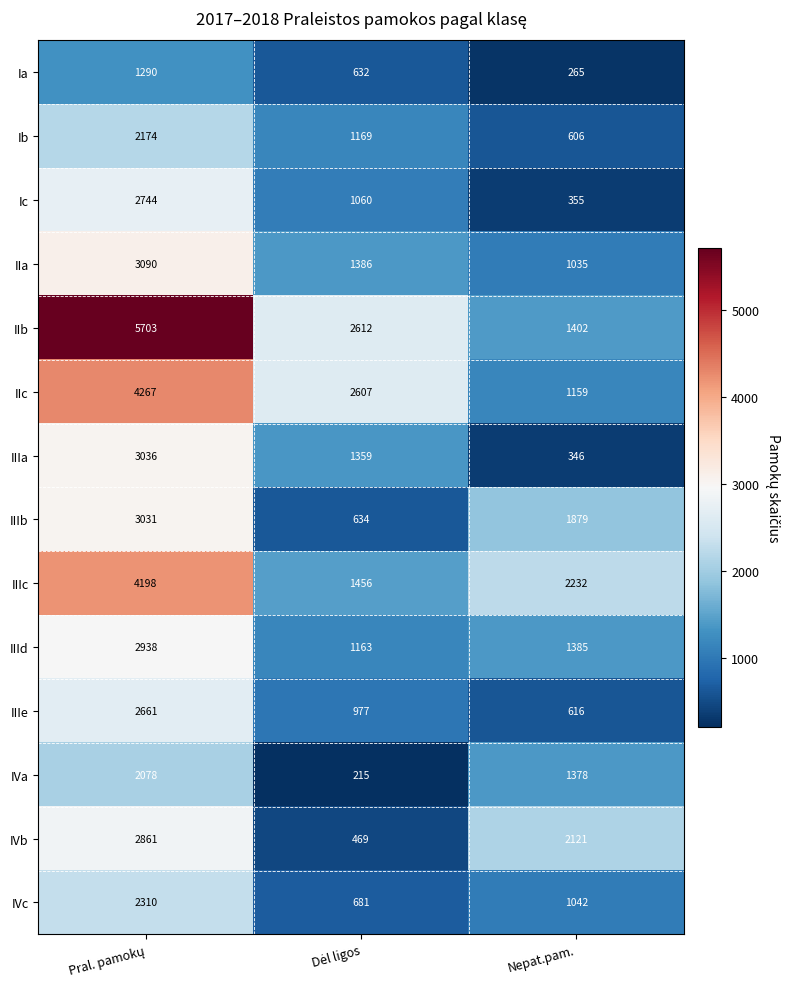

True or false: IIIb has a value of 1879 at Nepat.pam..

True